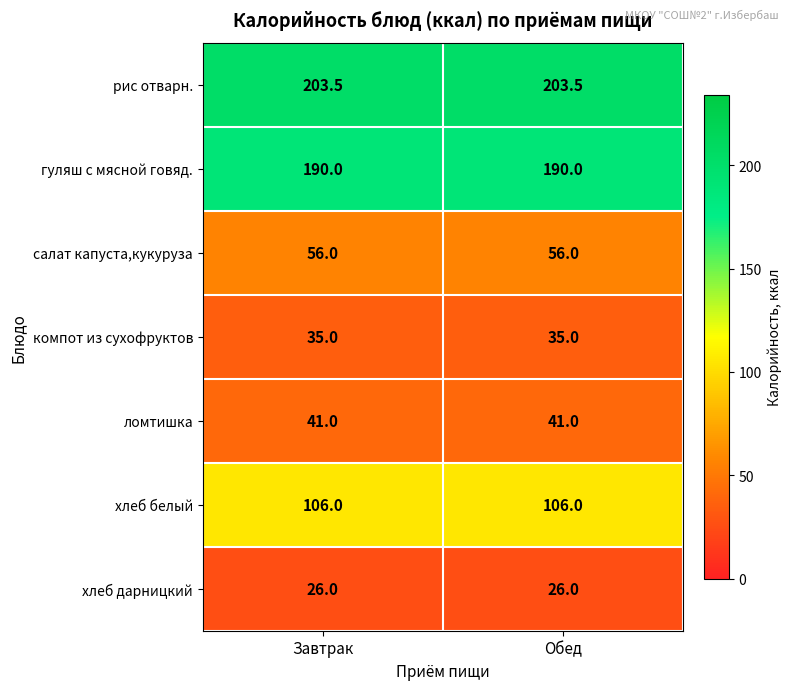

The value of ломтишка at Обед is 41.0. True or false?

True